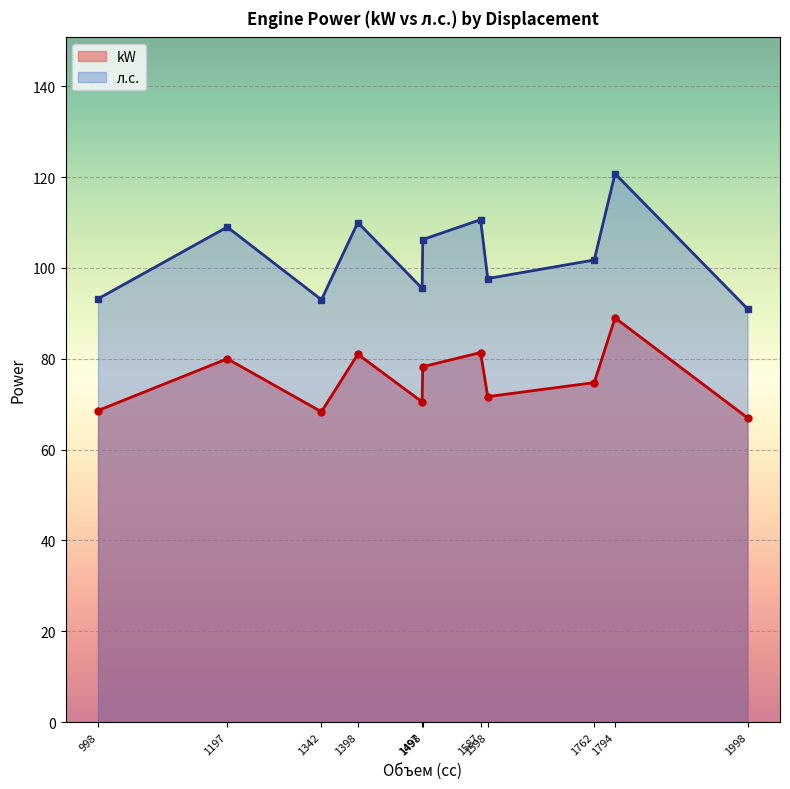

Is it true that л.с. equals 93.2 at 998?

True